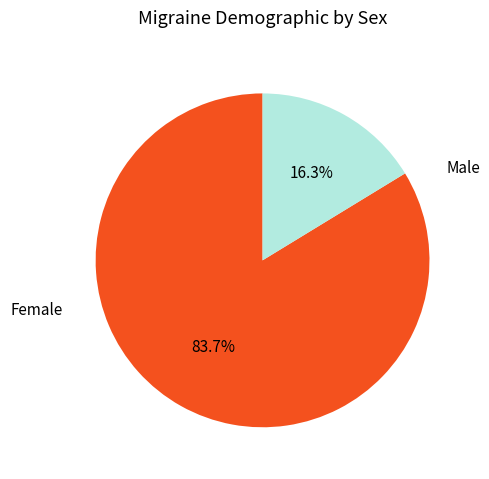

What is the smallest slice in the pie chart?

Male